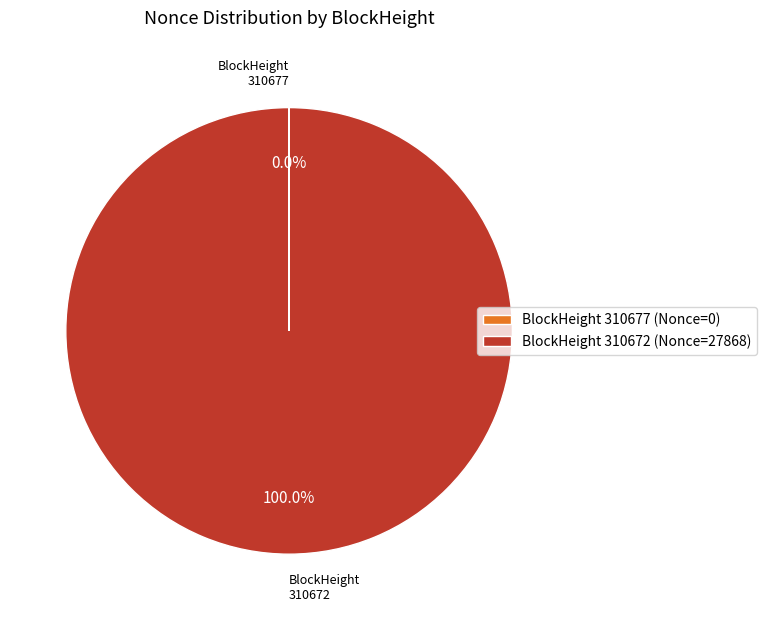

Which category accounts for the majority?

BlockHeight 310672 (Nonce=27868)